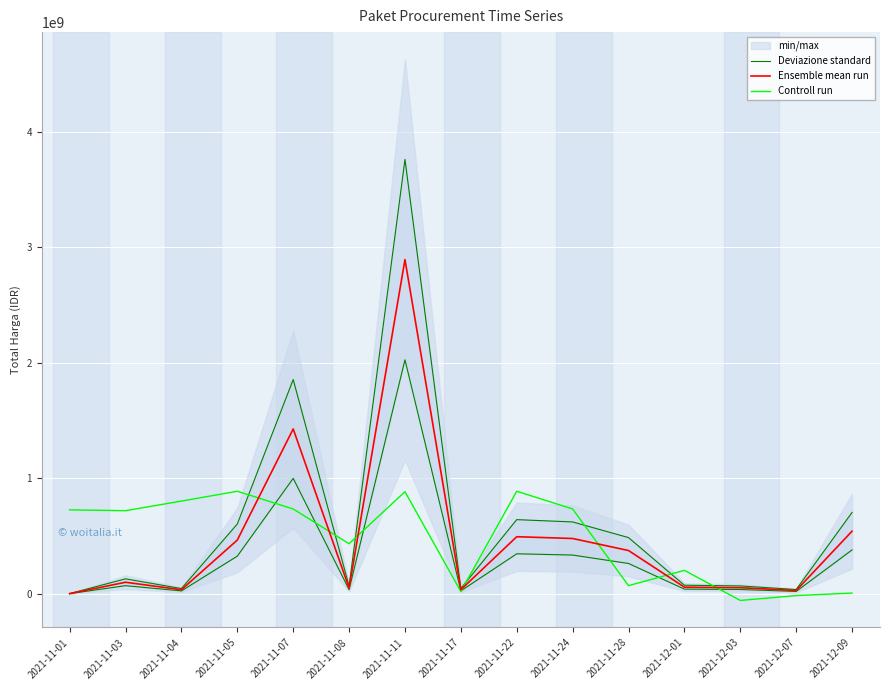

How many interior local valleys does the Deviazione standard series have?

4